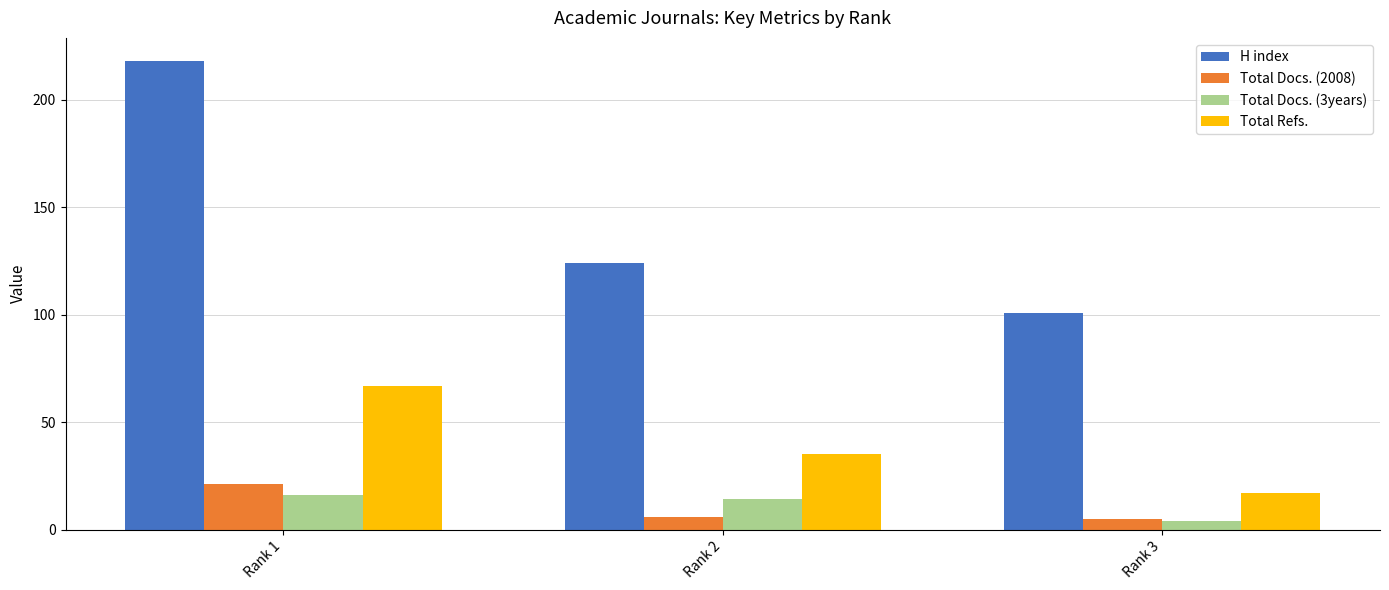

How many bars are there in each group?

4